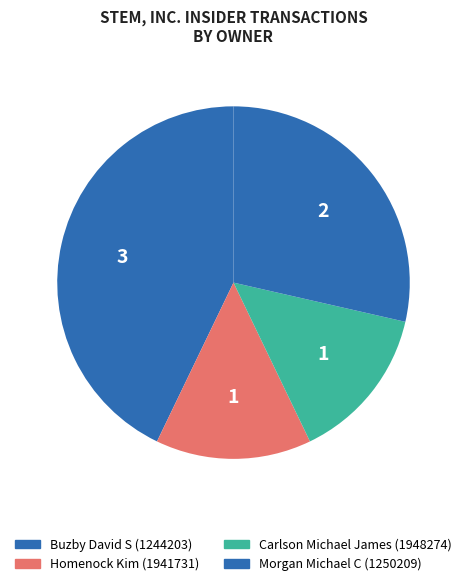

How much of the chart is everything except Morgan Michael C (1250209)?

71.4%